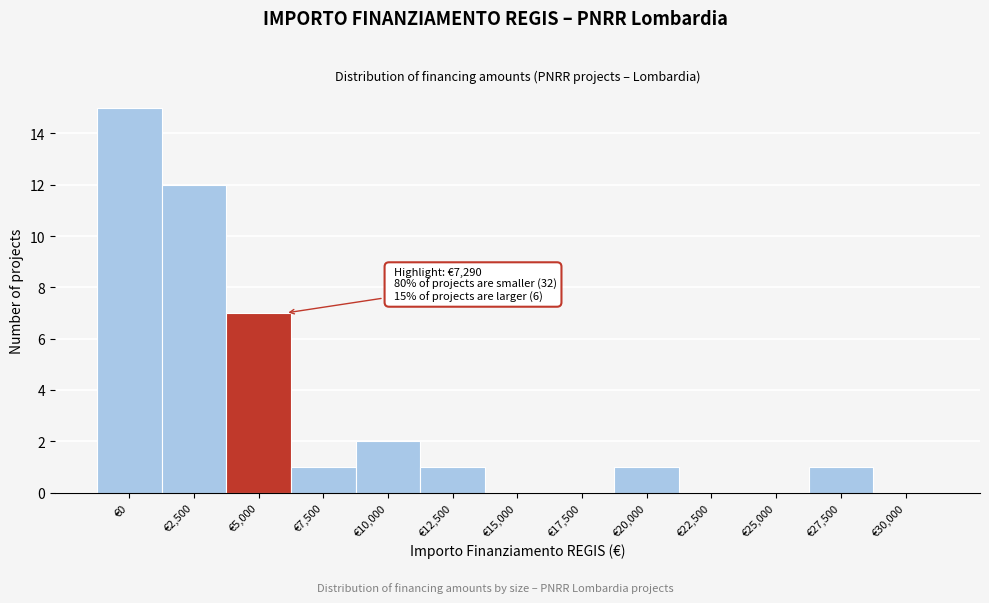

Reading left to right, transcribe all the data shown in this chart.

€0=15	€2,500=12	€5,000=7	€7,500=1	€10,000=2	€12,500=1	€15,000=0	€17,500=0	€20,000=1	€22,500=0	€25,000=0	€27,500=1	€30,000=0